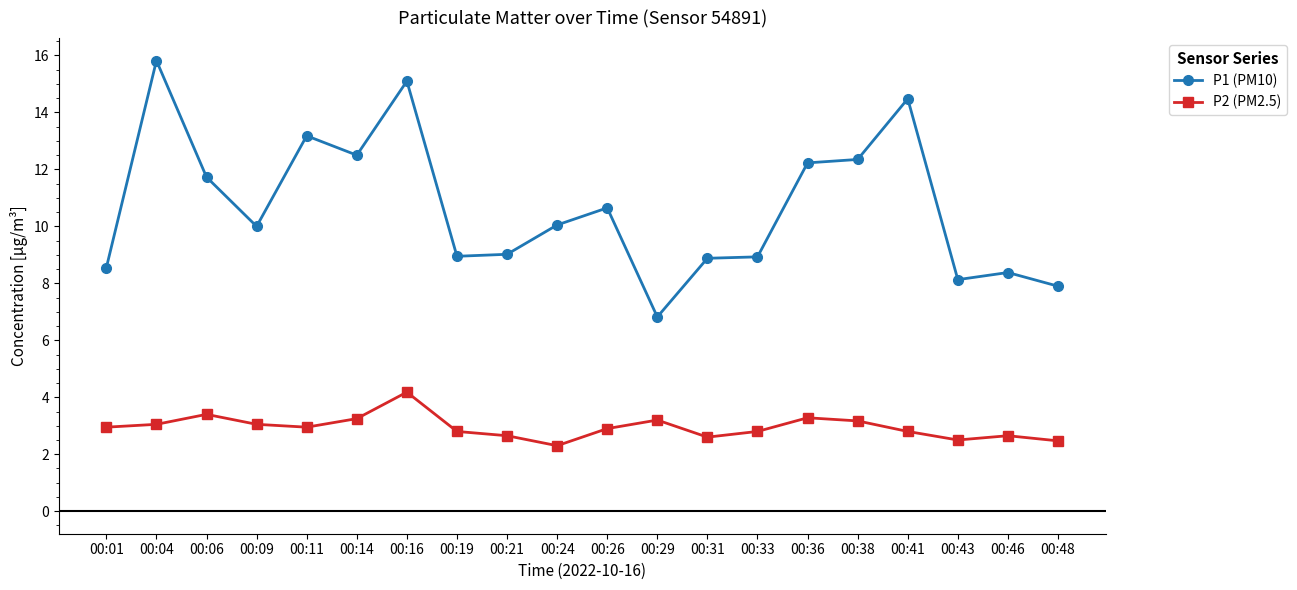

What is the minimum value for P2 (PM2.5)?

2.3